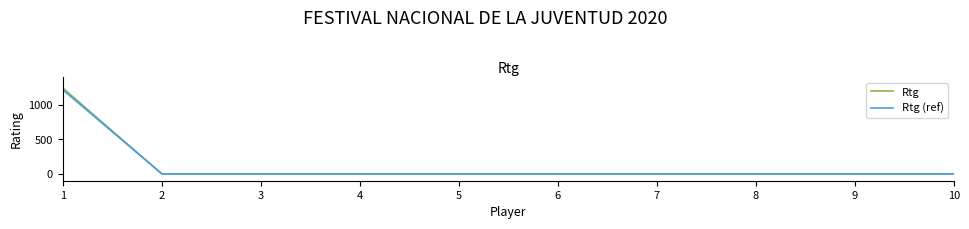

At how many categories does at least one series exceed 647?

1